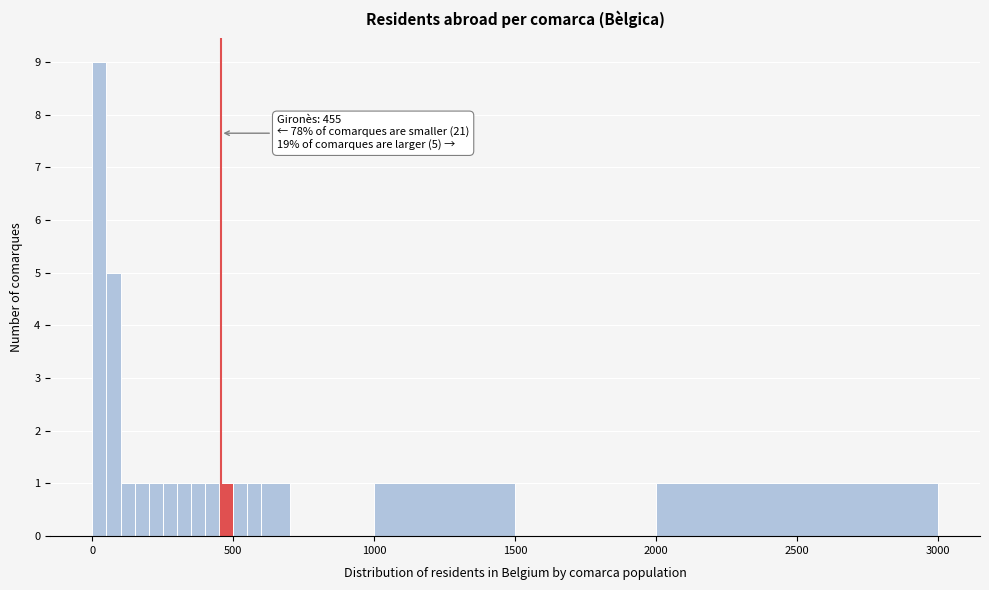

Around what value on the x-axis is the tallest bar? Give the approximate position of its centre, as read against the axis.

50